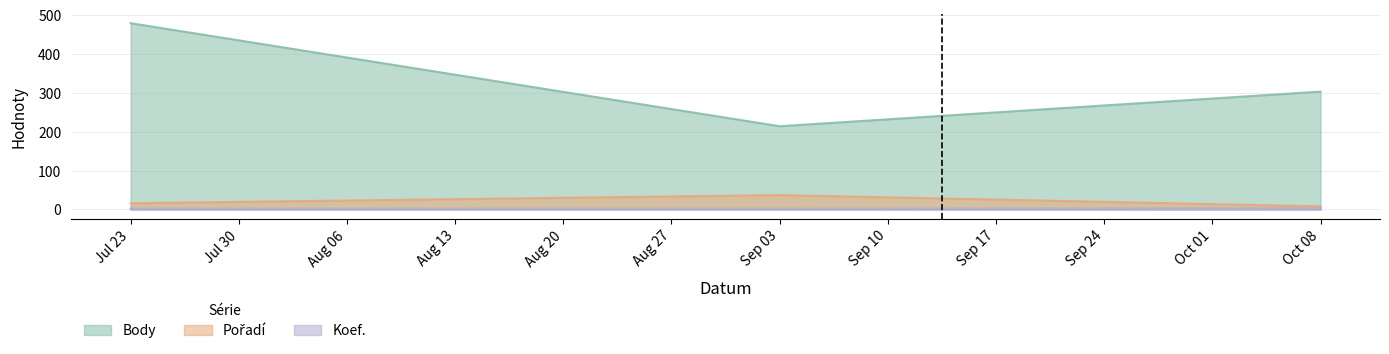

The value of Body at Oct 08 is 303. True or false?

True